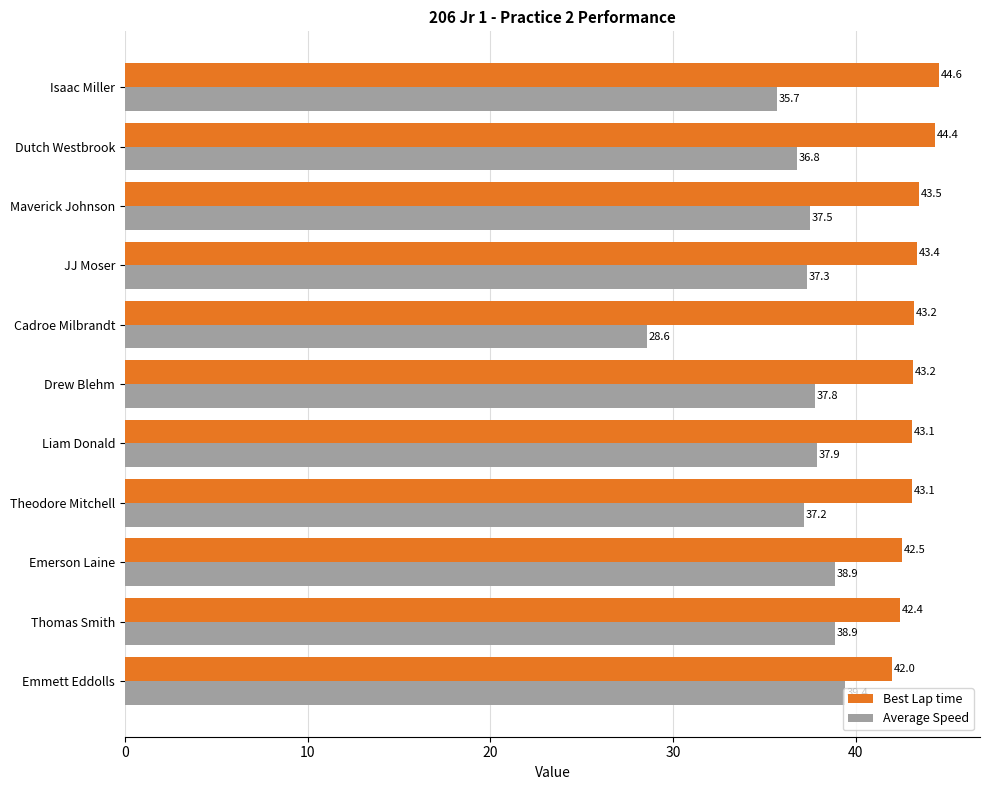

What is the average value of the Best Lap time series?

43.2